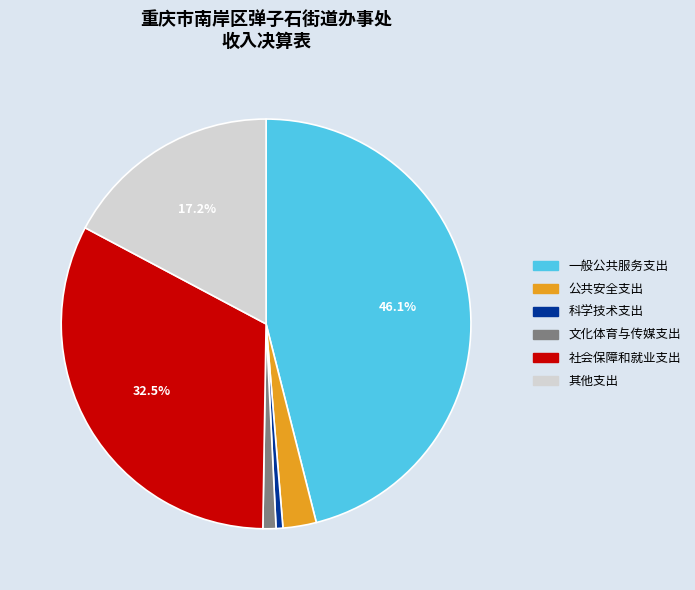

Is 科学技术支出 the majority of the pie?

No